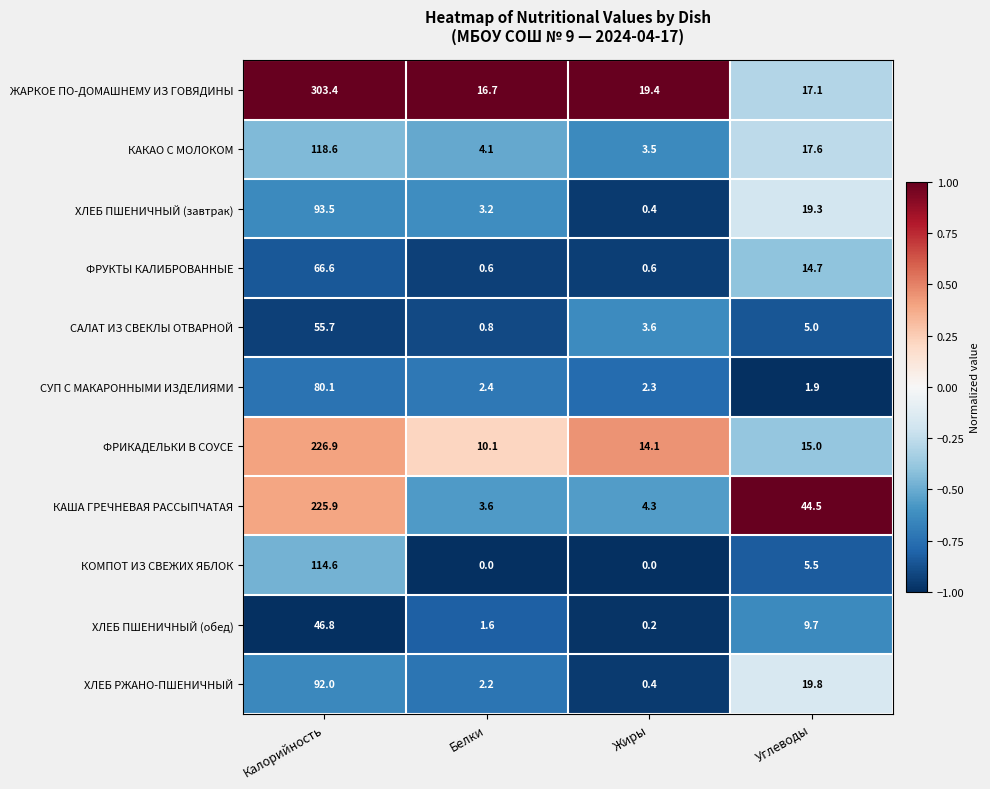

Which series changed the most between Белки and Жиры?

ФРИКАДЕЛЬКИ В СОУСЕ